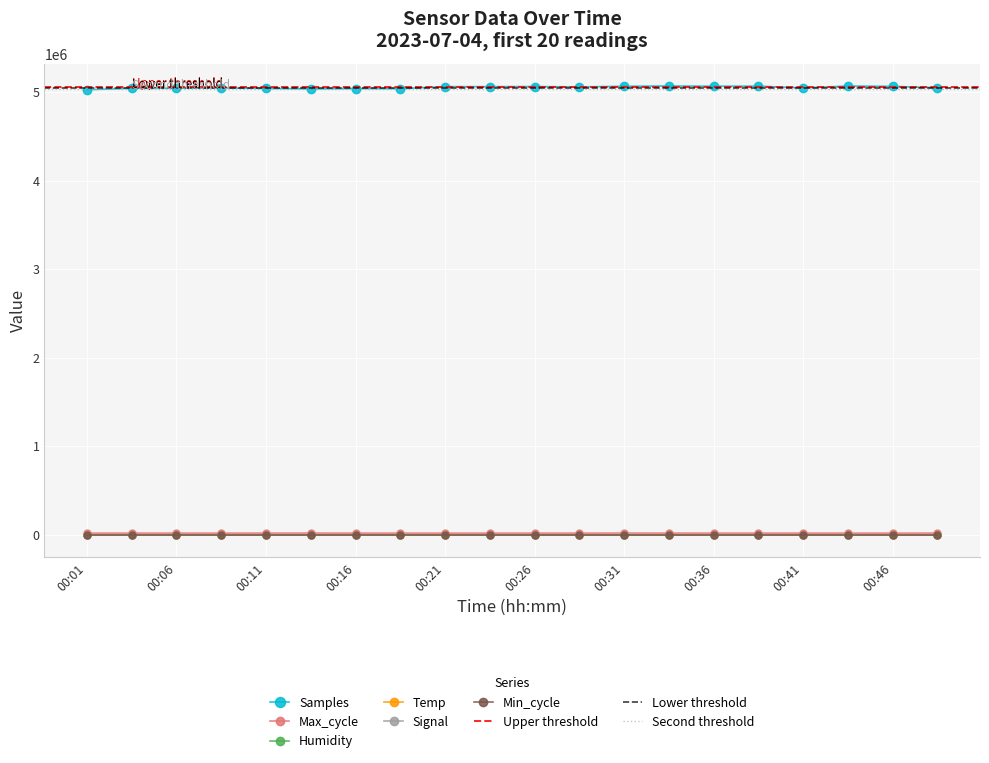

What is the sum of the Humidity values at 00:04 and 00:33?

162.0